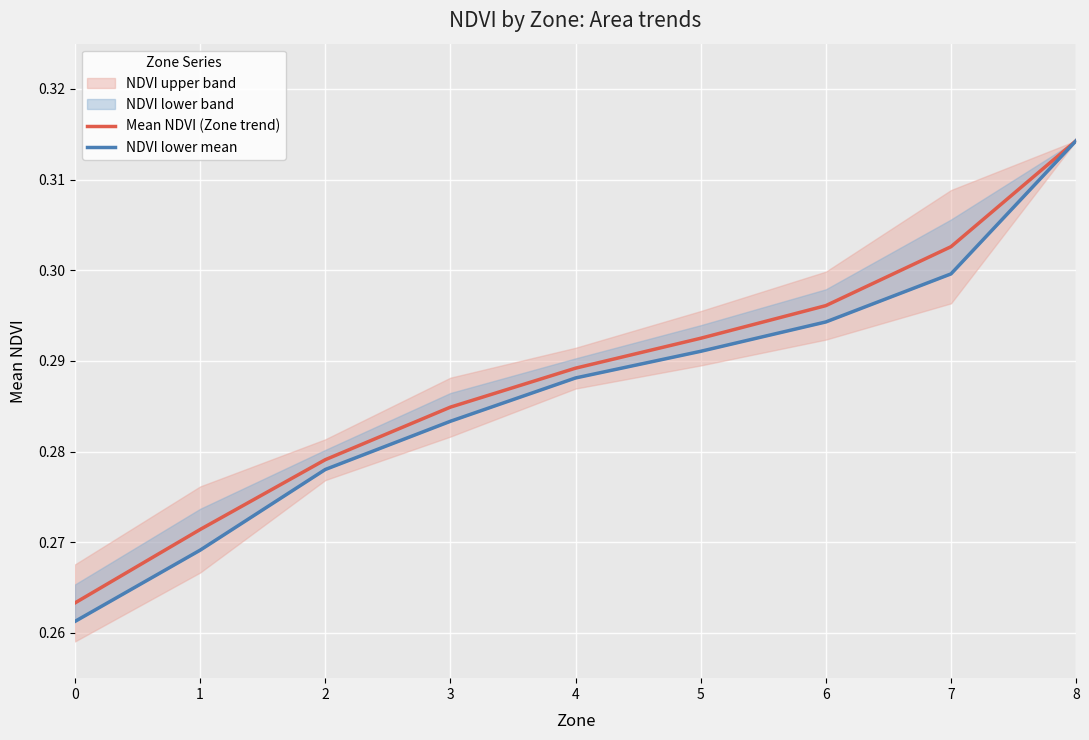

Reading right to left, list all the values displayed in this chart.

Mean NDVI (Zone trend): 0.3	0.3	0.3	0.3	0.3	0.3	0.3	0.3	0.3
NDVI lower mean: 0.3	0.3	0.3	0.3	0.3	0.3	0.3	0.3	0.3